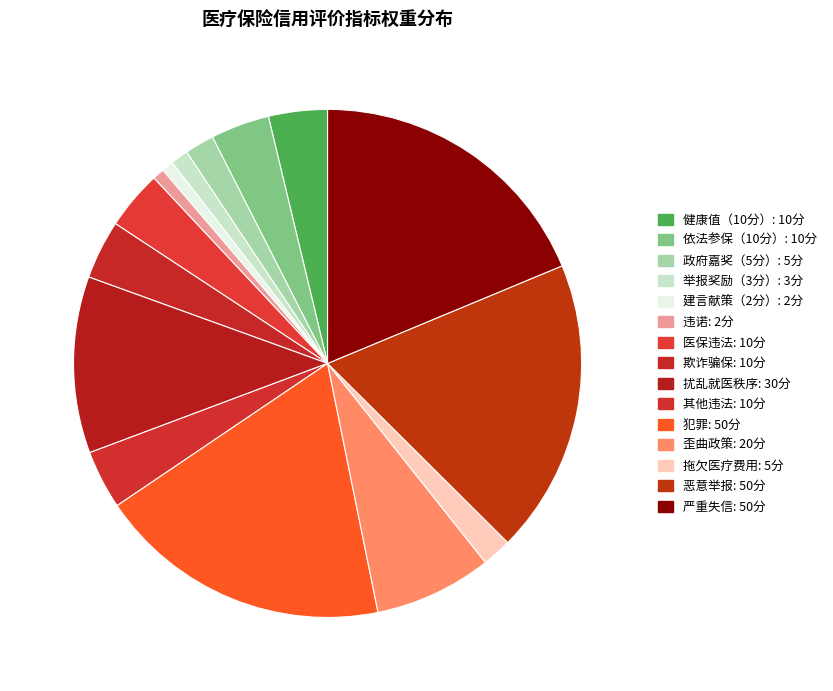

Which slice is the largest?

犯罪